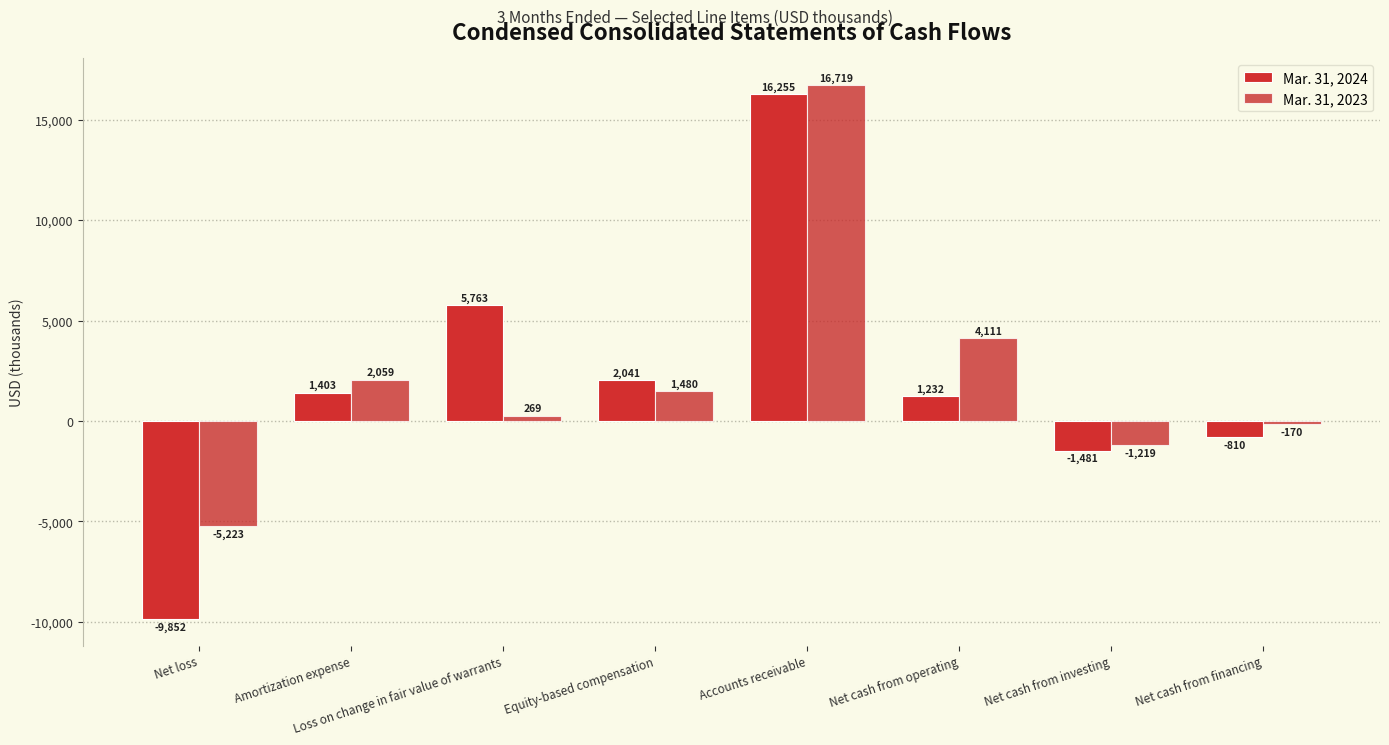

Is it true that Mar. 31, 2024 equals 1232 at Net cash from operating?

True